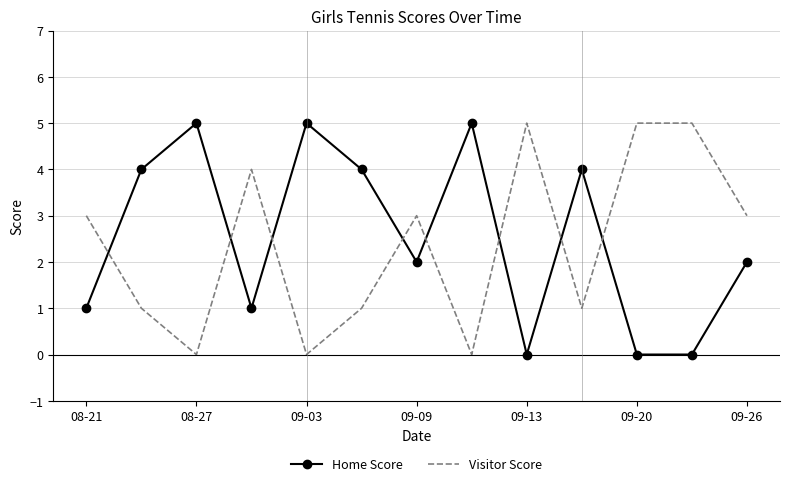

What is the difference between the maximum and minimum values in the Home Score series?

5